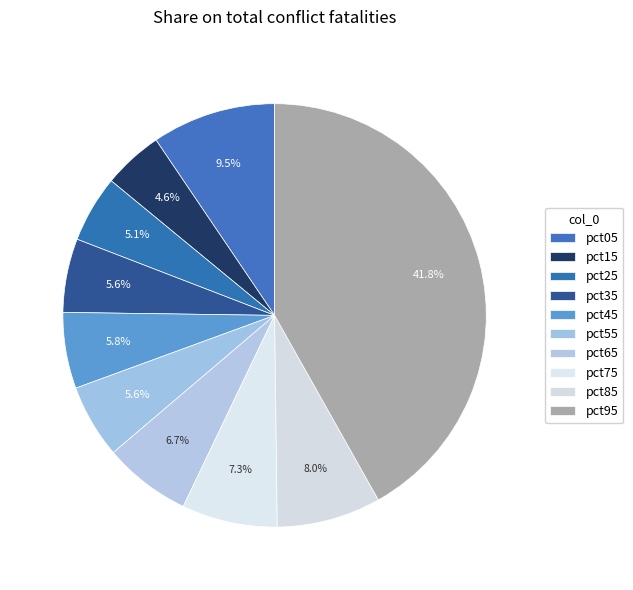

How many segments does this pie chart have?

10